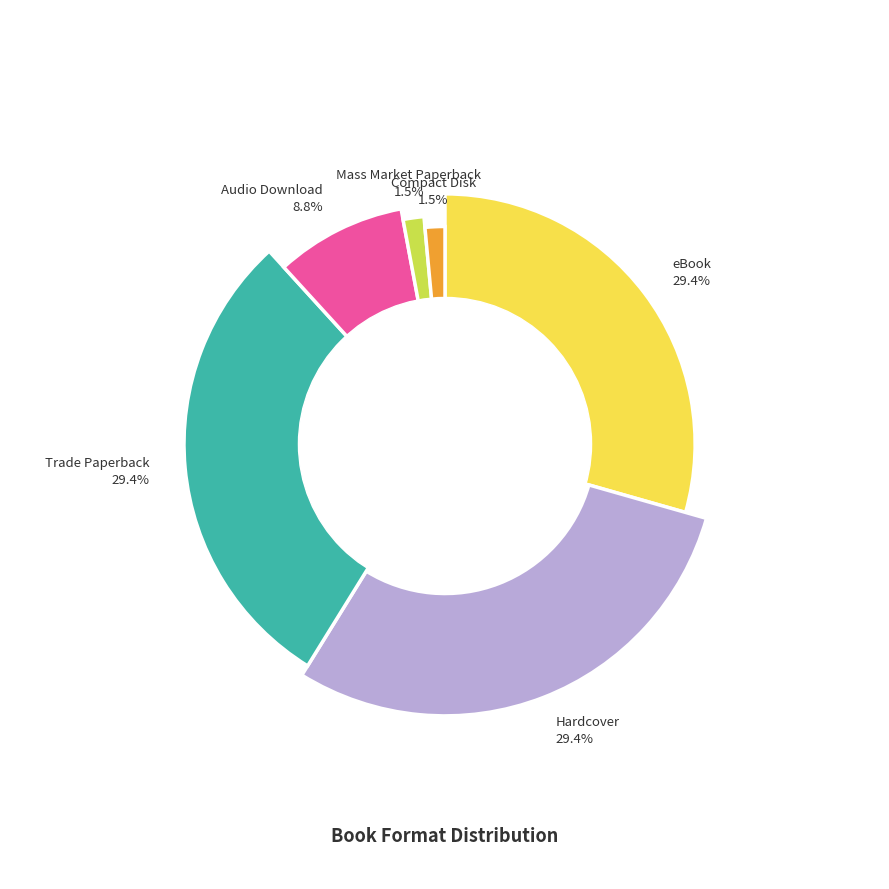

How many segments does this pie chart have?

6